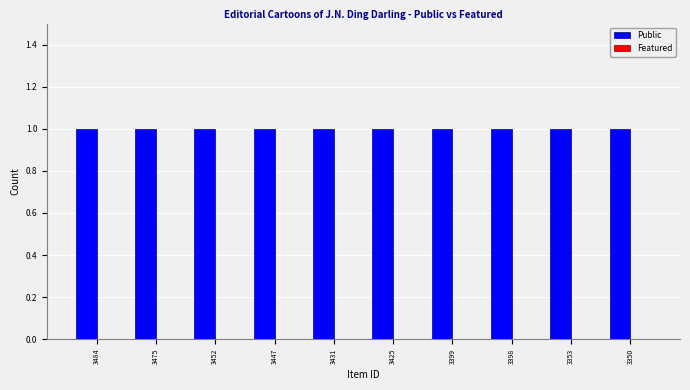

Read the Public value at 3425.

1